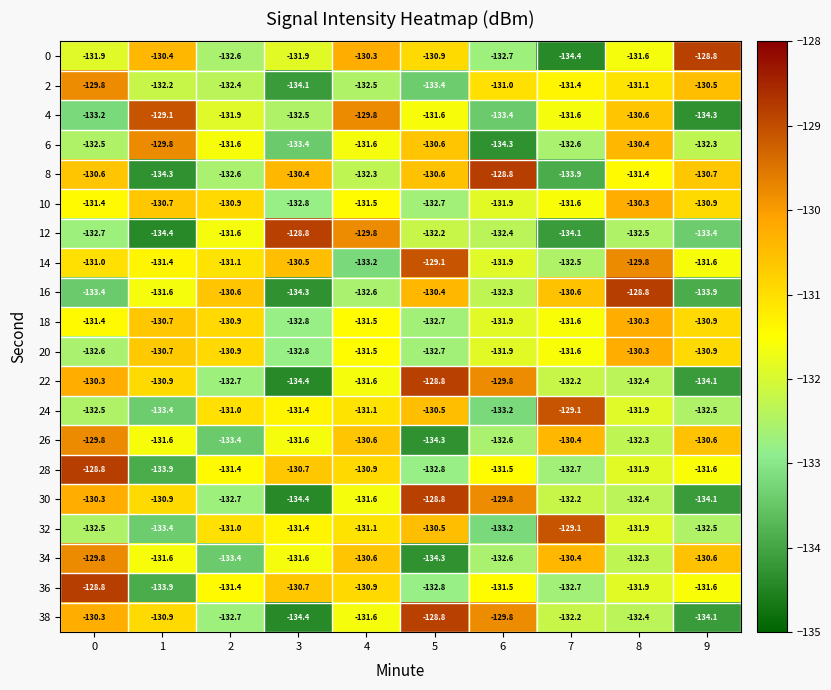

What is the minimum value shown in the chart?

-134.4